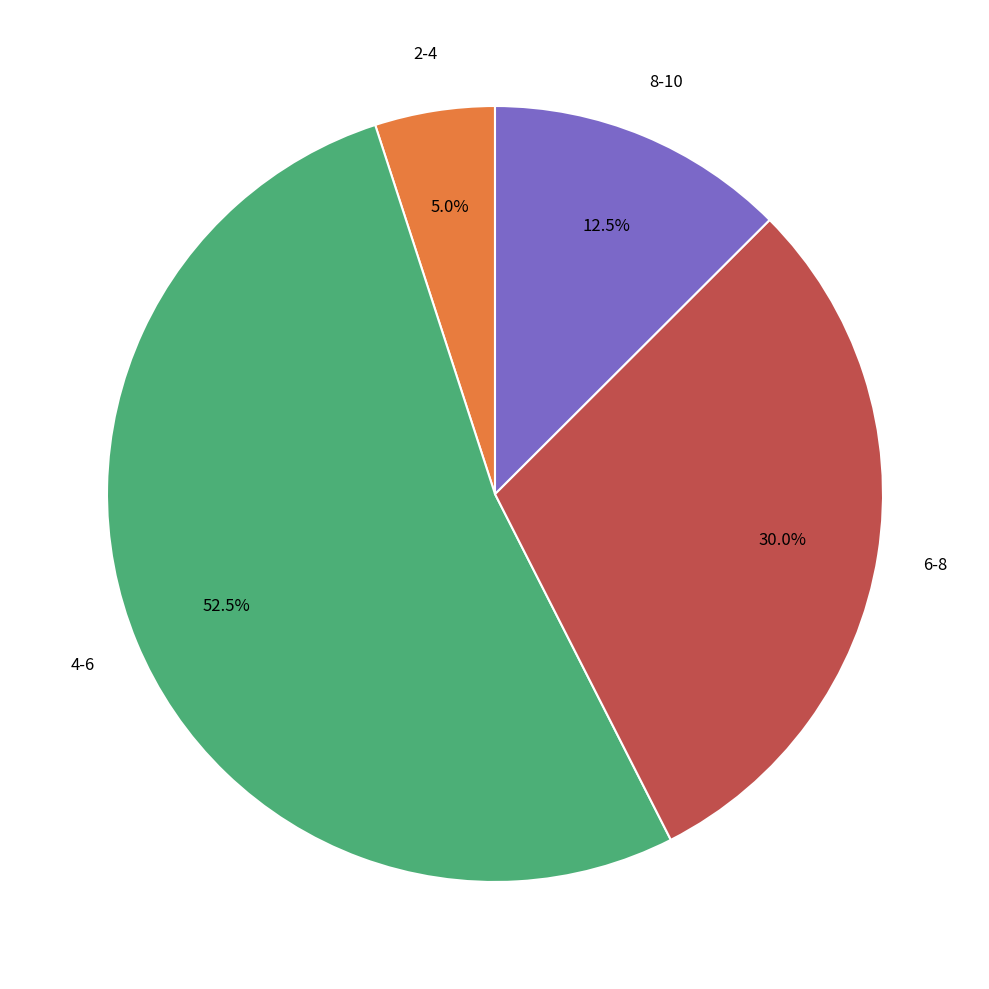

How many slices are in this pie chart?

4